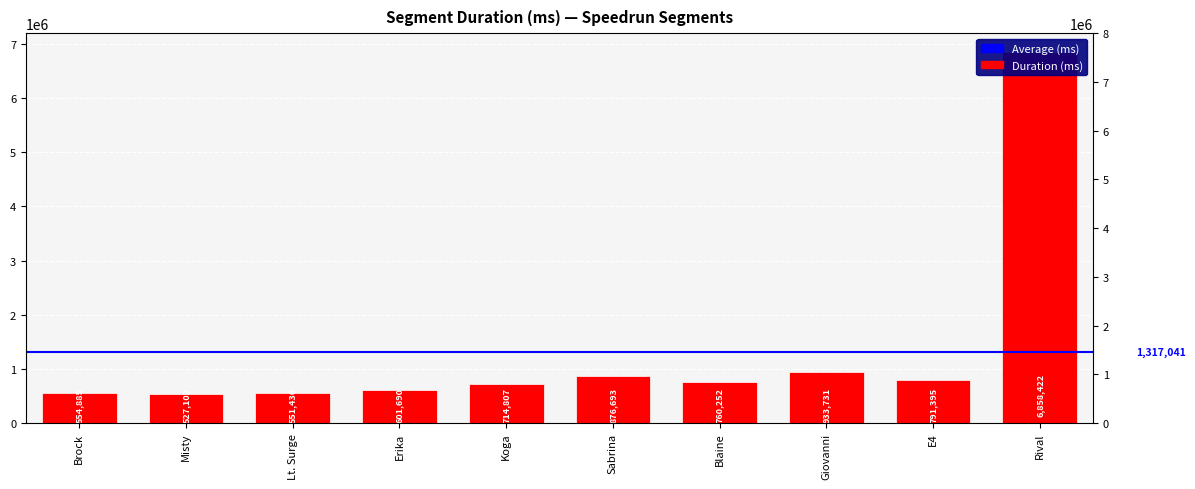

Rank the categories by value from highest to lowest.

Rival, Giovanni, Sabrina, E4, Blaine, Koga, Erika, Brock, Lt. Surge, Misty